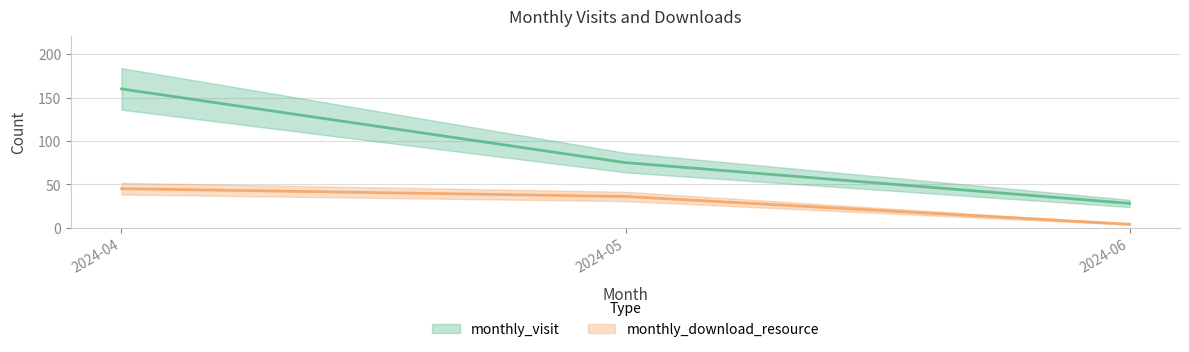

Reading right to left, transcribe all the data shown in this chart.

monthly_visit: 2024-06=28	2024-05=75	2024-04=160
monthly_download_resource: 2024-06=4	2024-05=36	2024-04=45